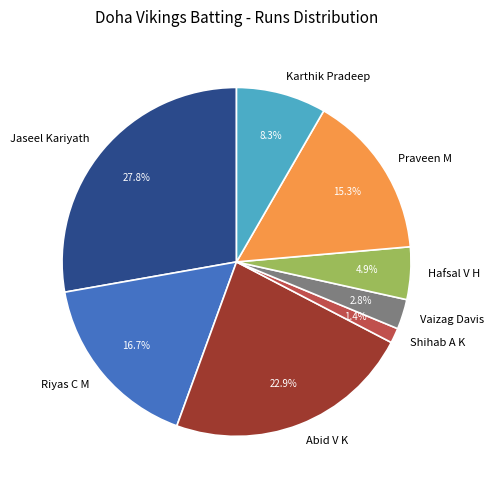

How many segments does this pie chart have?

8